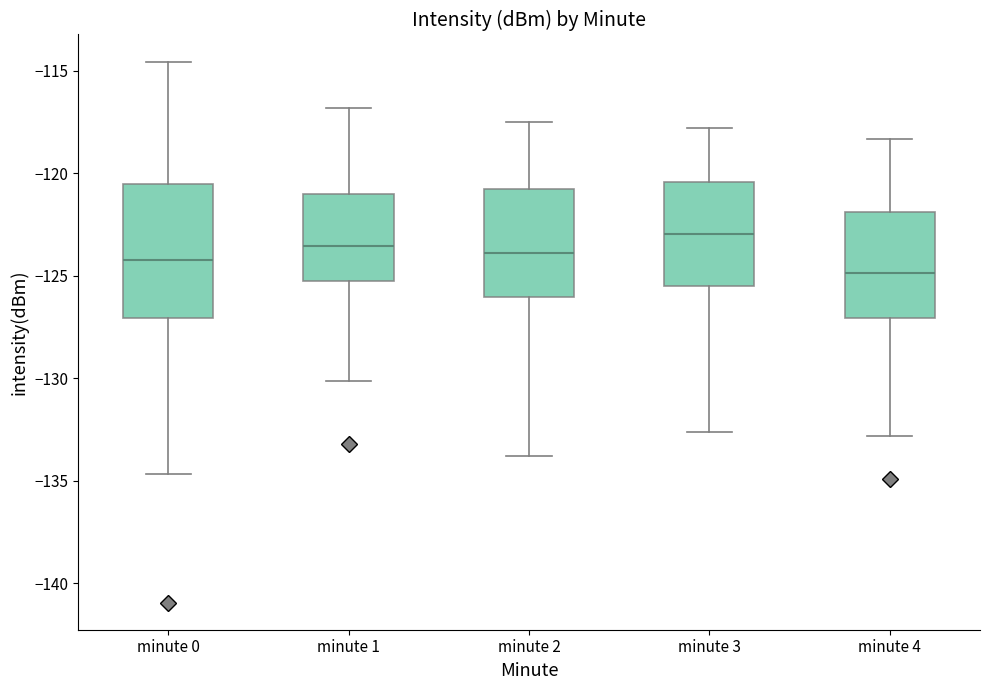

Which box has the lowest median line?

minute 4